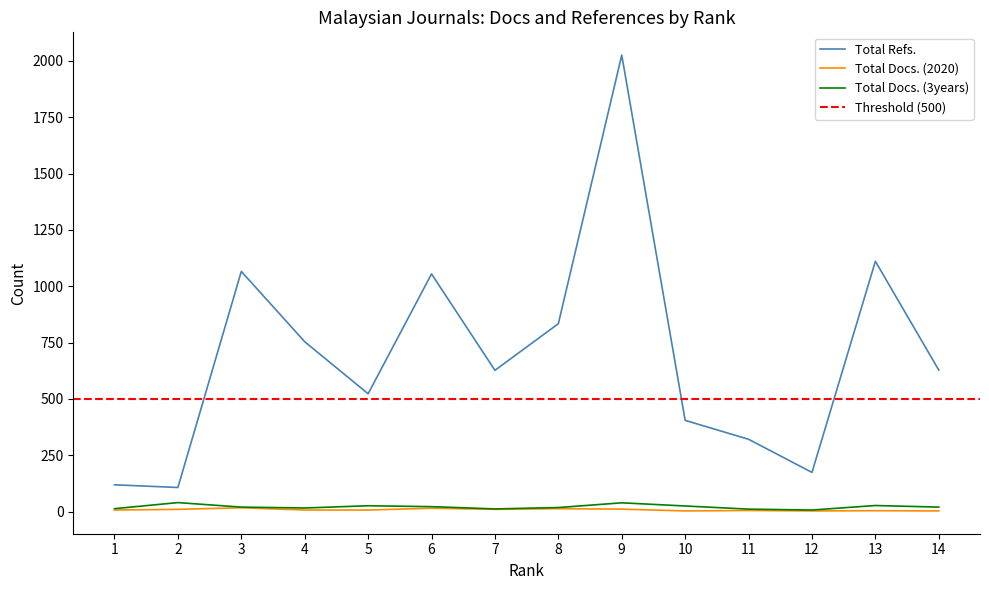

Reading left to right, list all the values displayed in this chart.

Total Refs.: 1=119	2=107	3=1066	4=754	5=523	6=1055	7=627	8=834	9=2026	10=405	11=321	12=174	13=1111	14=628
Total Docs. (2020): 1=7	2=10	3=17	4=7	5=7	6=15	7=10	8=13	9=11	10=3	11=5	12=3	13=4	14=3
Total Docs. (3years): 1=13	2=40	3=20	4=16	5=26	6=22	7=12	8=18	9=39	10=25	11=11	12=7	13=27	14=20